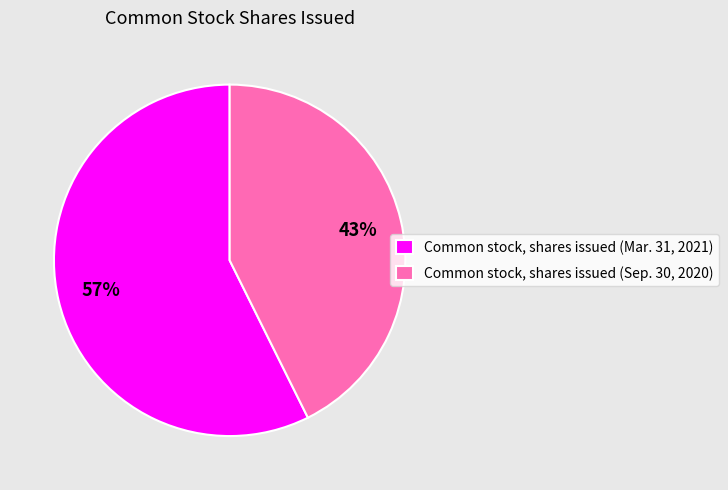

Is there a majority slice in this chart?

Yes